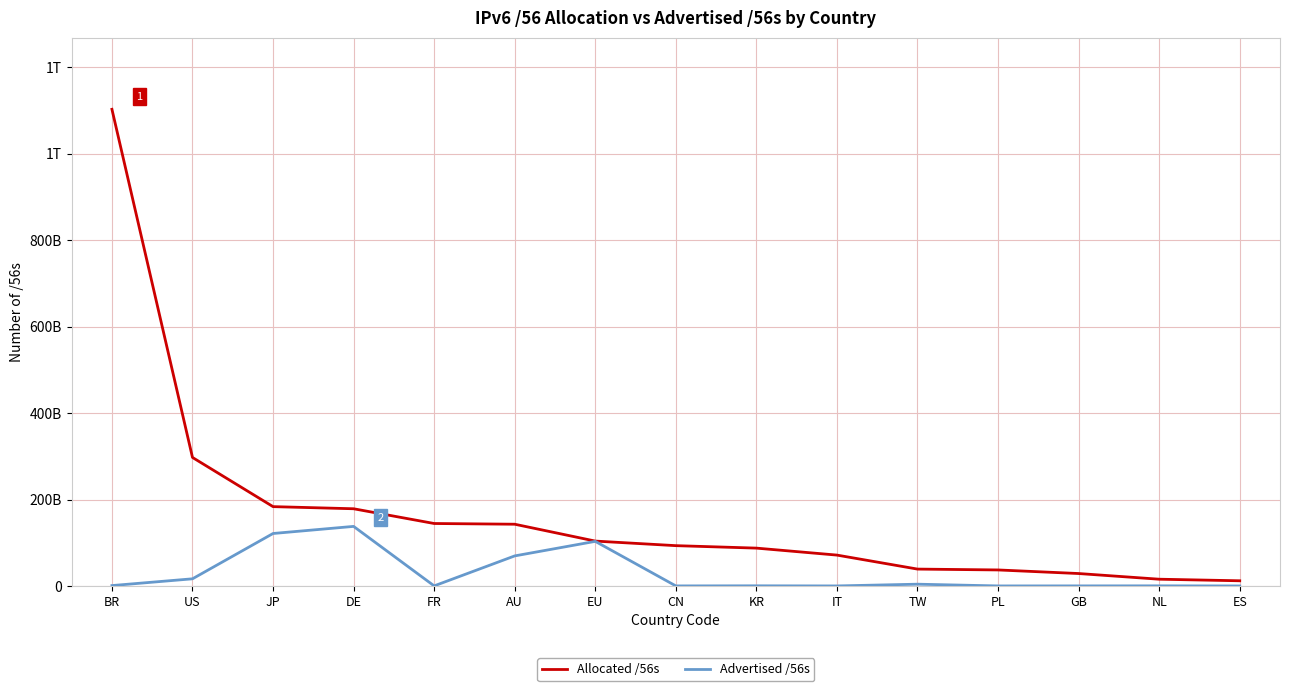

Is this an area chart (filled region under the line)?

No